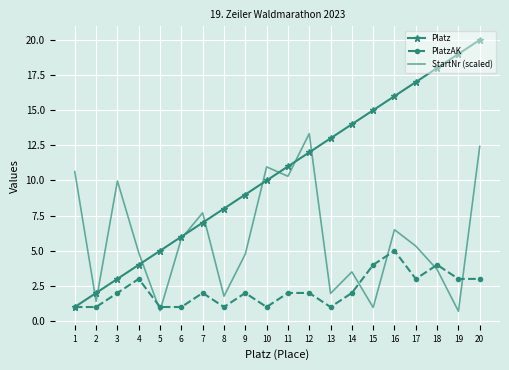

At which label is StartNr (scaled) closest to 7?

16